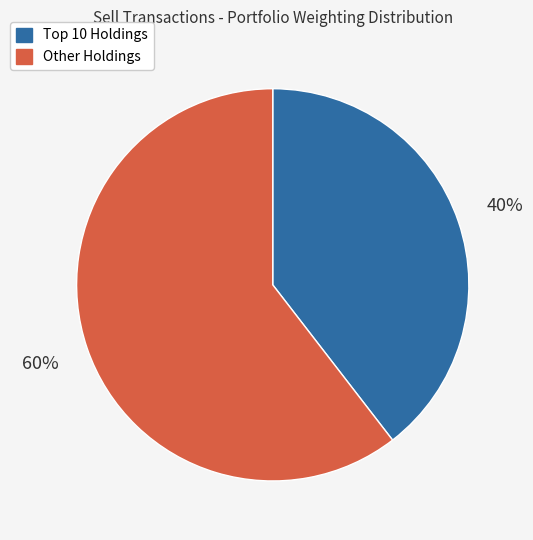

To the nearest percent, what is the average slice percentage?

50%